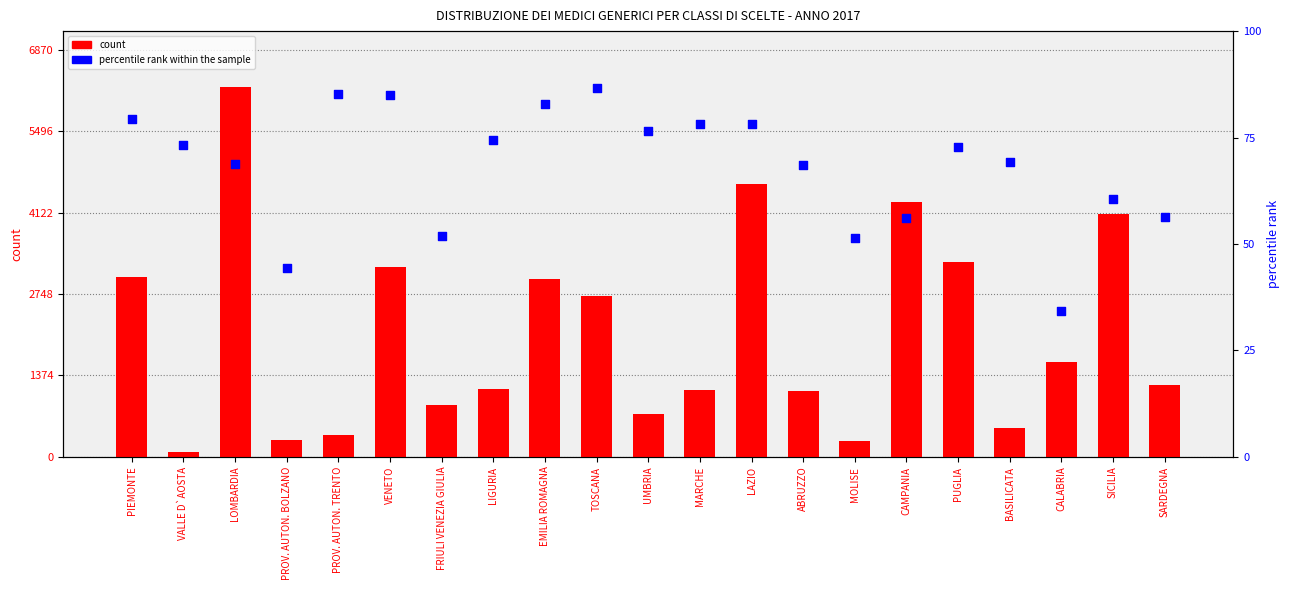

Which series has the widest spread of Y values?

count